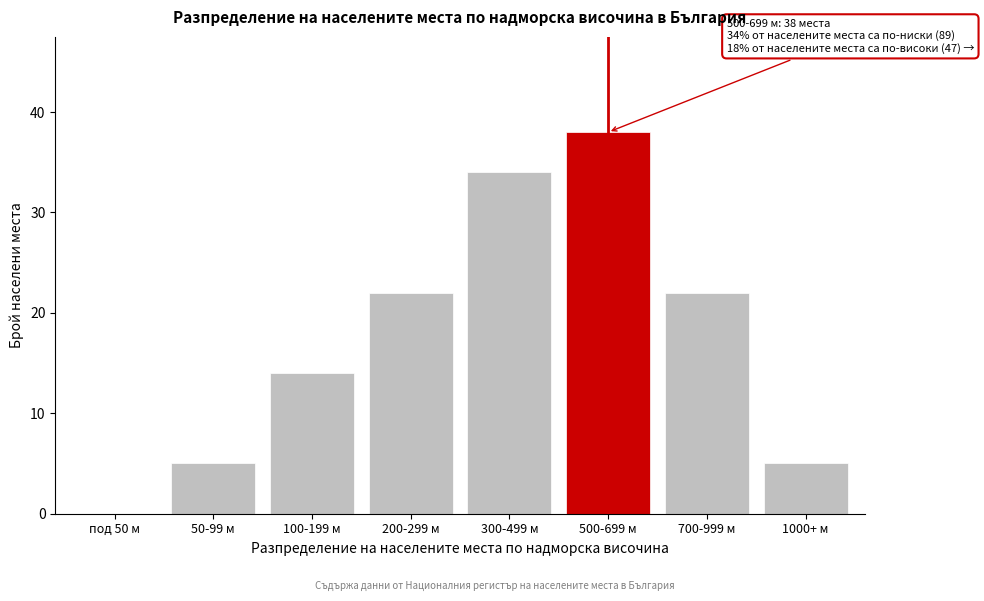

Reading left to right, list all the values displayed in this chart.

под 50 м=0	50-99 м=5	100-199 м=14	200-299 м=22	300-499 м=34	500-699 м=38	700-999 м=22	1000+ м=5